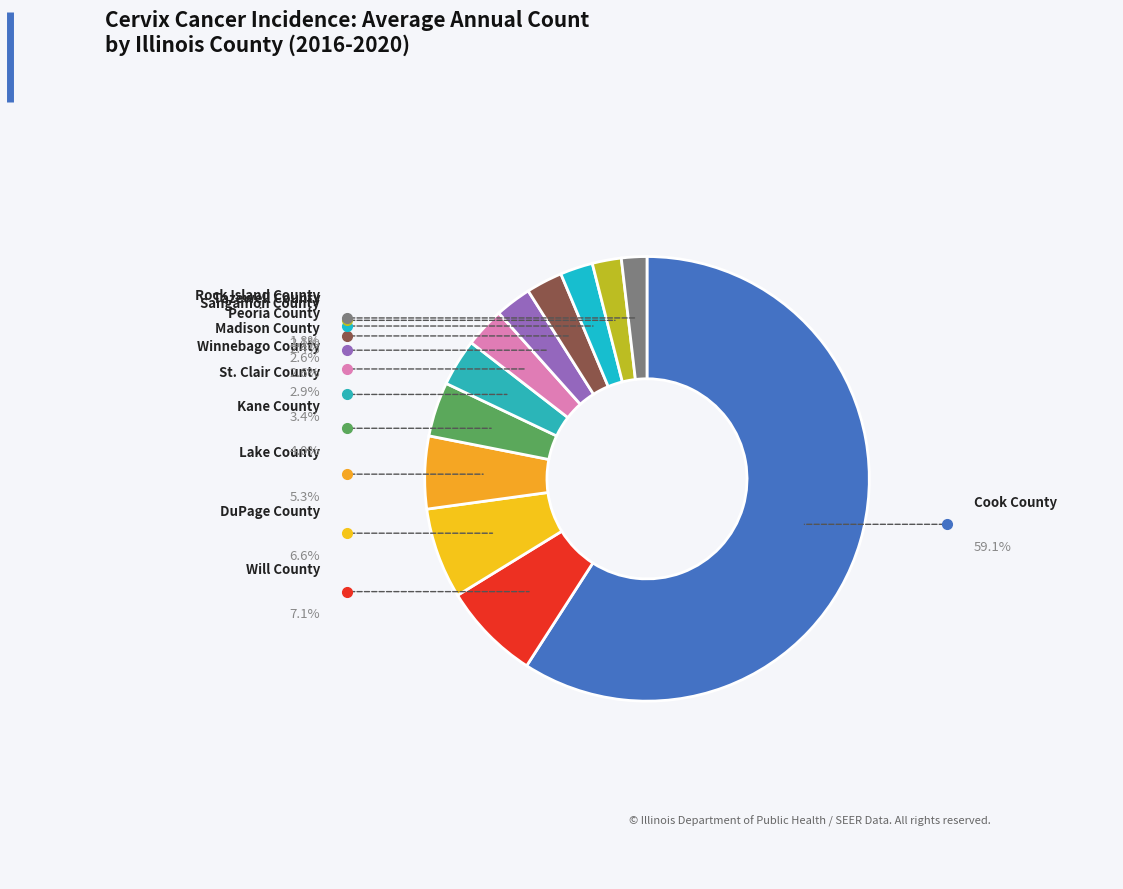

Count the number of slices in the pie.

12